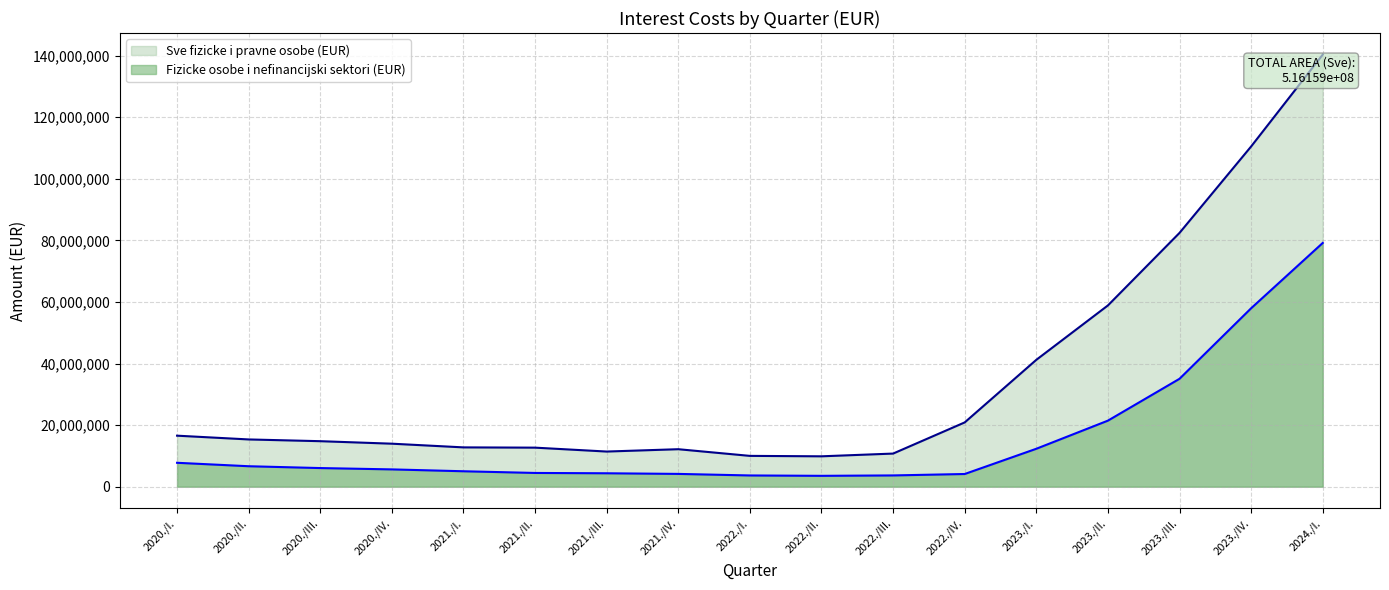

Reading left to right, transcribe all the data shown in this chart.

Fizicke osobe i nefinancijski sektori (EUR): 7766817.5	6647202.6	6052772.8	5620447.5	5014164.5	4464868.1	4359332.3	4155842.1	3650943.2	3530265.8	3660117.2	4122605.4	12320757.9	21456811.6	35048916.4	57954718.4	79169005.7
Sve fizicke i pravne osobe (EUR): 16573288.1	15350456.1	14783393.6	13969131.4	12769975.1	12684193.6	11416969.0	12177432.6	10010555.0	9869694.9	10759395.2	20880110.9	41206685.8	58877874.1	82436735.3	110507684.1	140344173.1